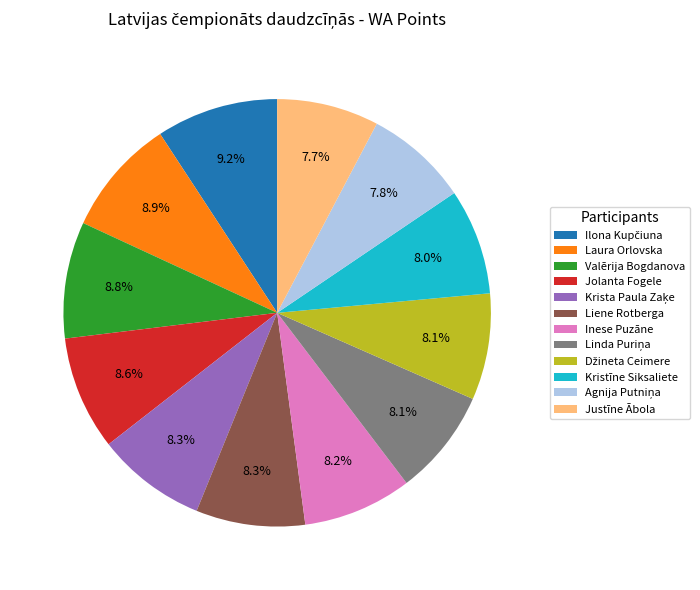

Approximately how many times larger is the value at Jolanta Fogele compared to Laura Orlovska?

1.0